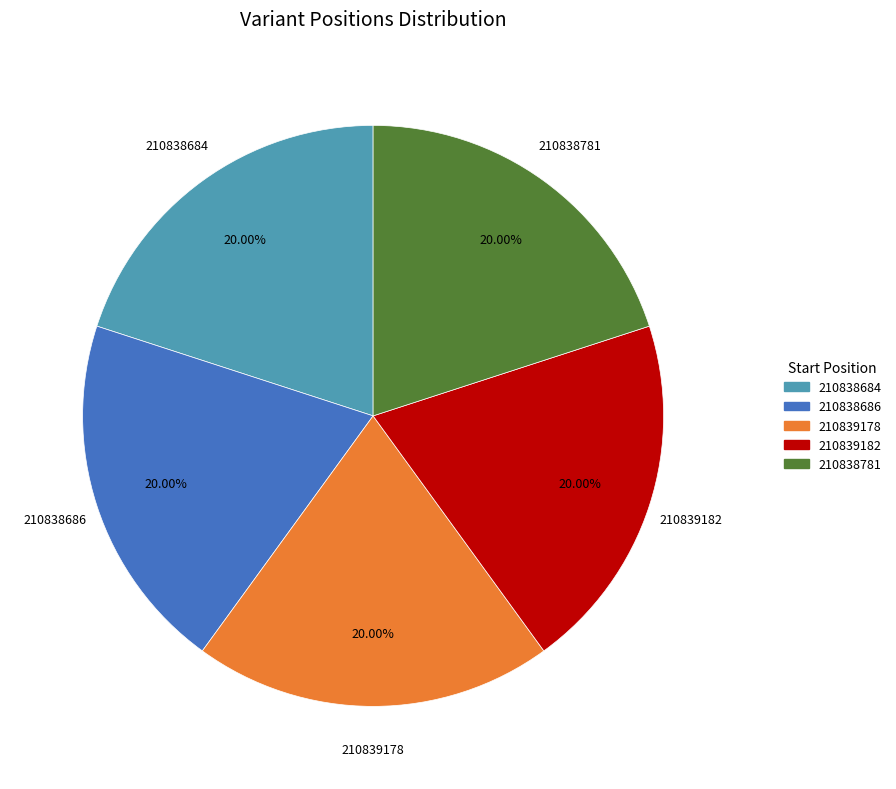

What percentage do 210839182 and 210838686 together represent?

40.0%